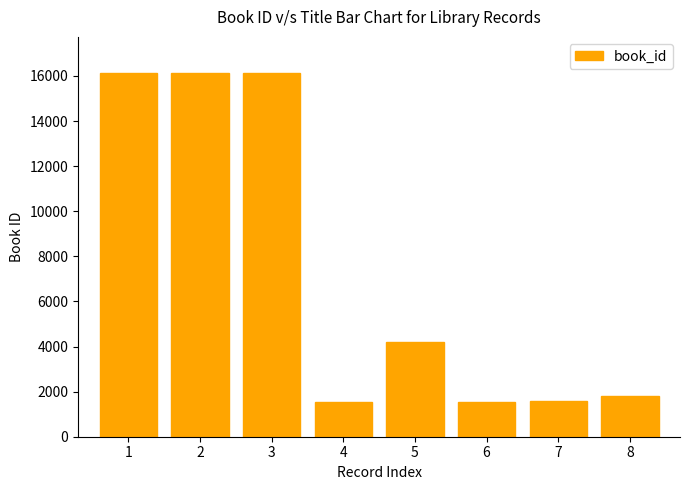

What is the difference between the maximum and minimum values?

14571